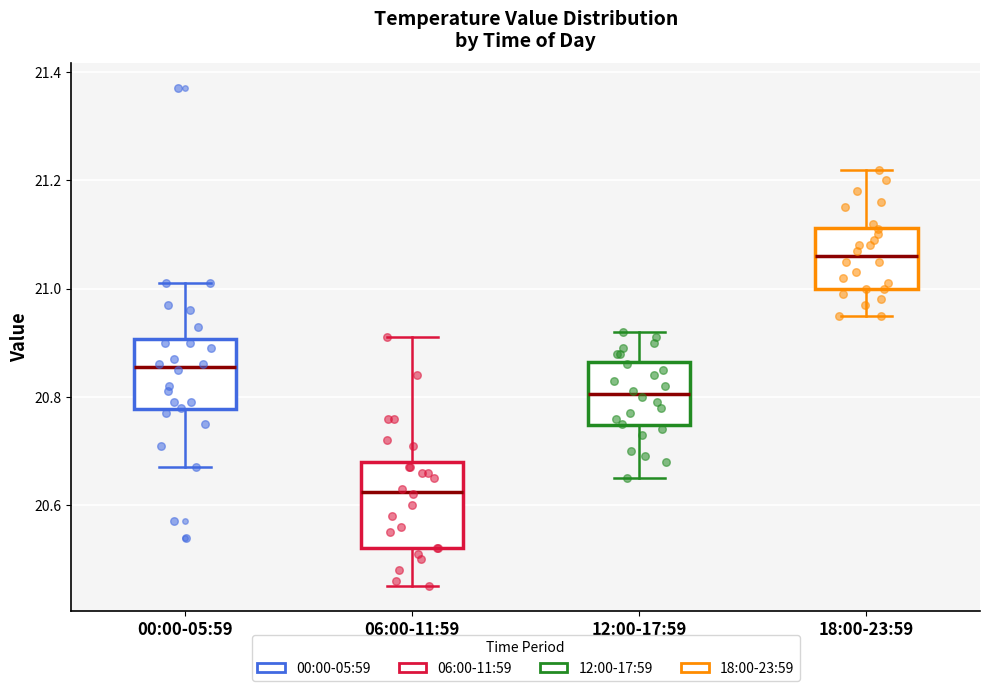

Which box has the highest median line?

18:00-23:59